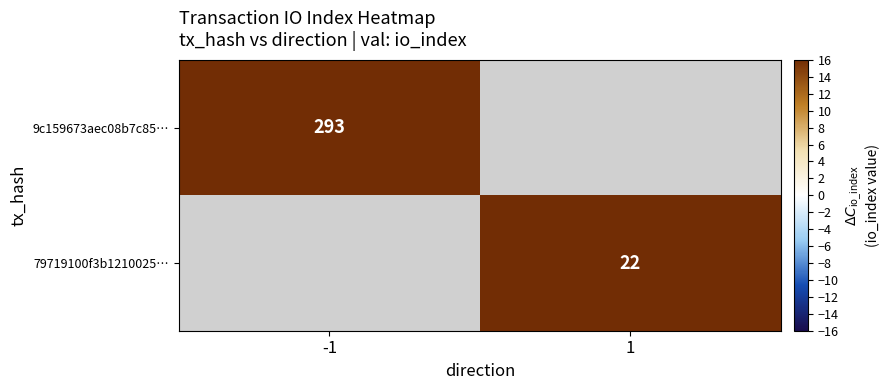

Is it true that 79719100f3b1210025… equals 22 at 1?

True